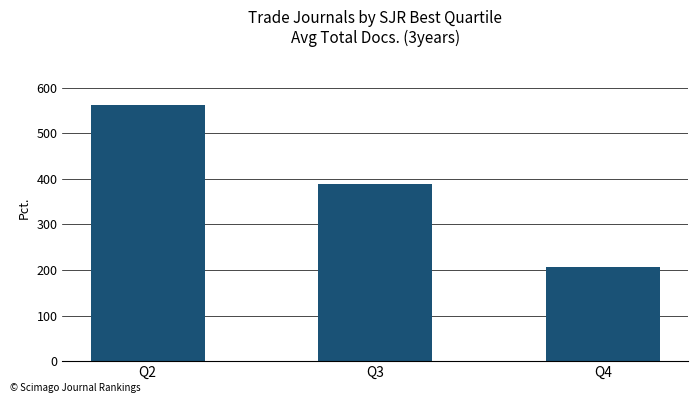

At which label does the data first exceed 387?

Q2